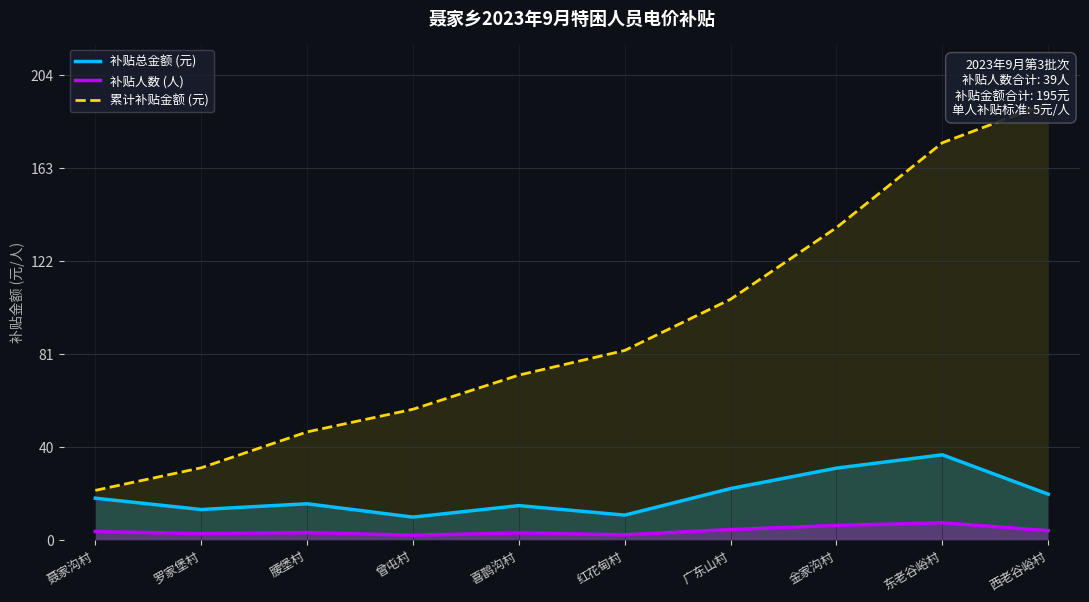

Does the chart have visible grid lines?

Yes